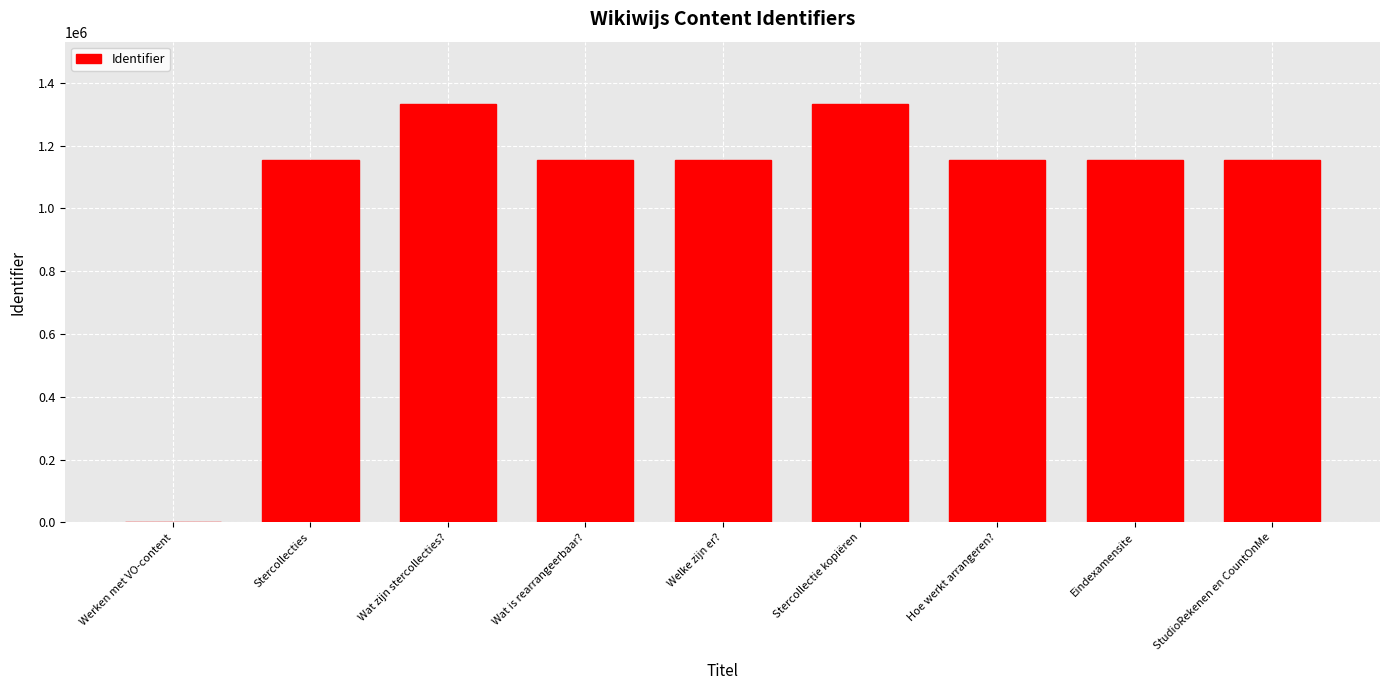

What is the average value?

1064764